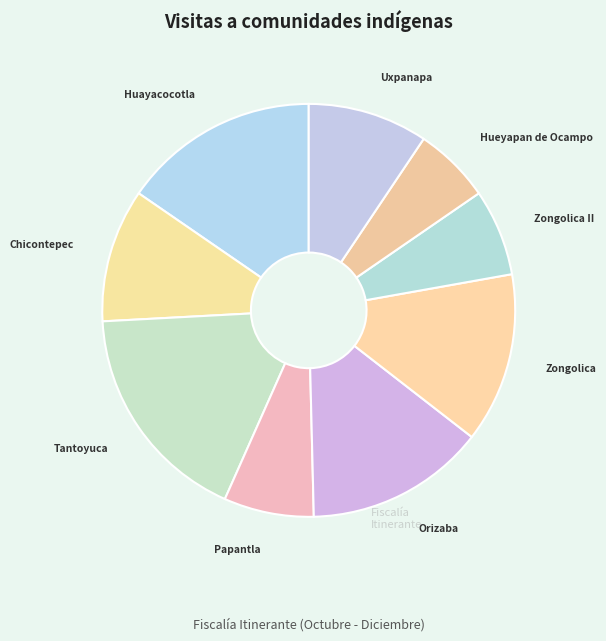

How many segments does this pie chart have?

9